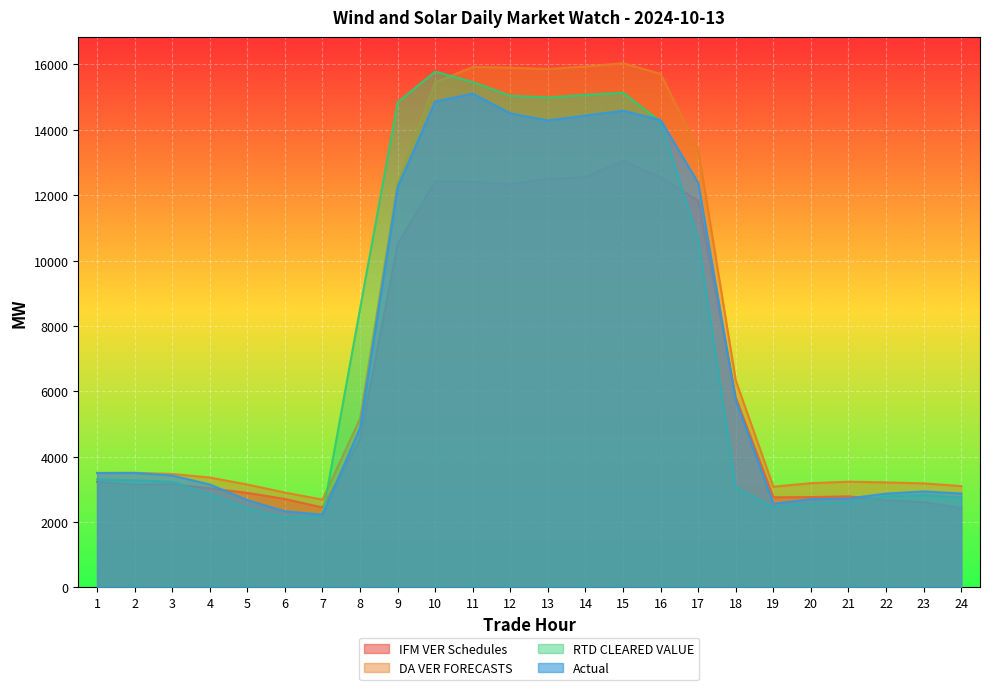

List the series in order of their peak value, lowest first.

IFM VER Schedules, Actual, RTD CLEARED VALUE, DA VER FORECASTS